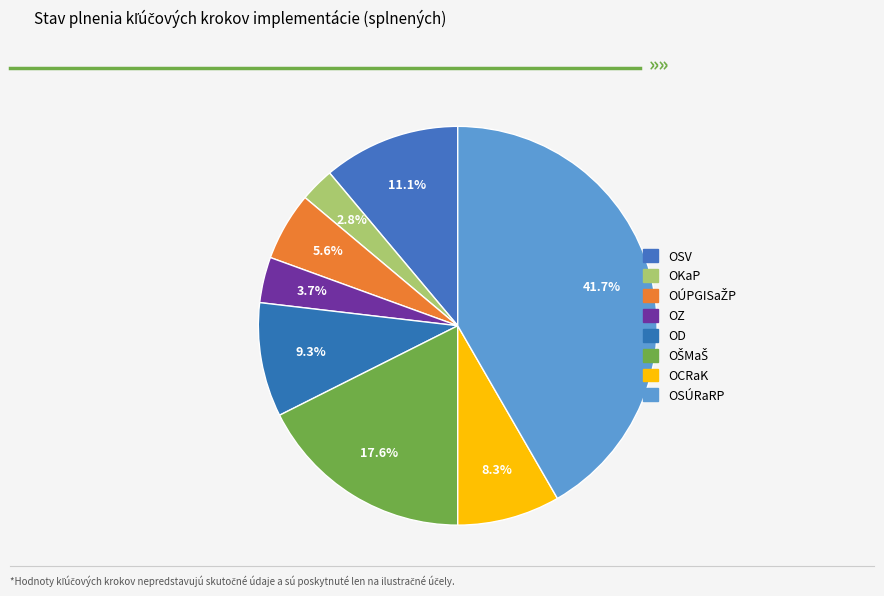

How many slices are in this pie chart?

8